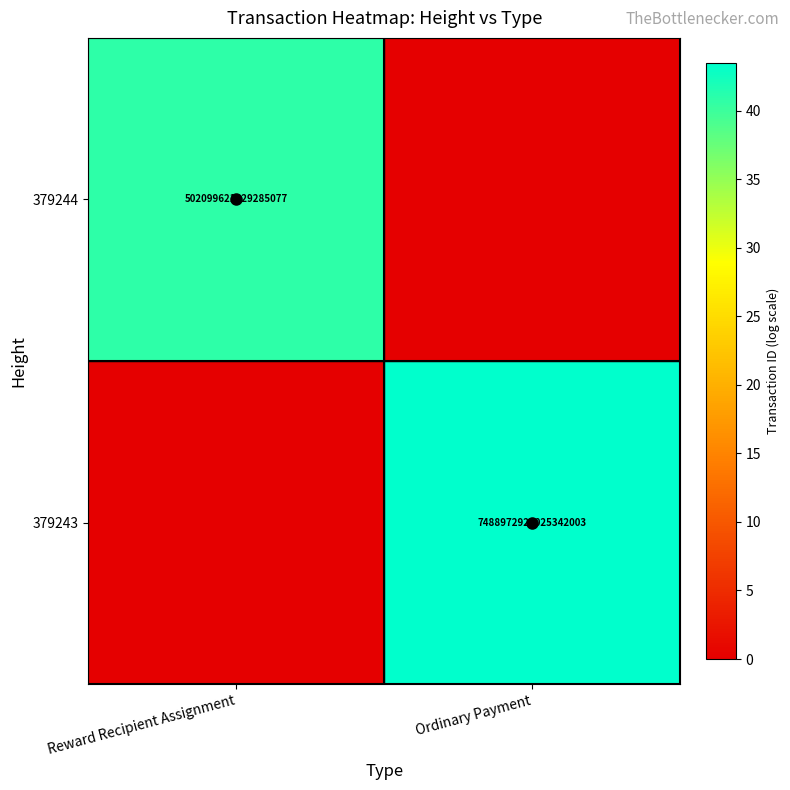

At how many categories does at least one series exceed 32?

2